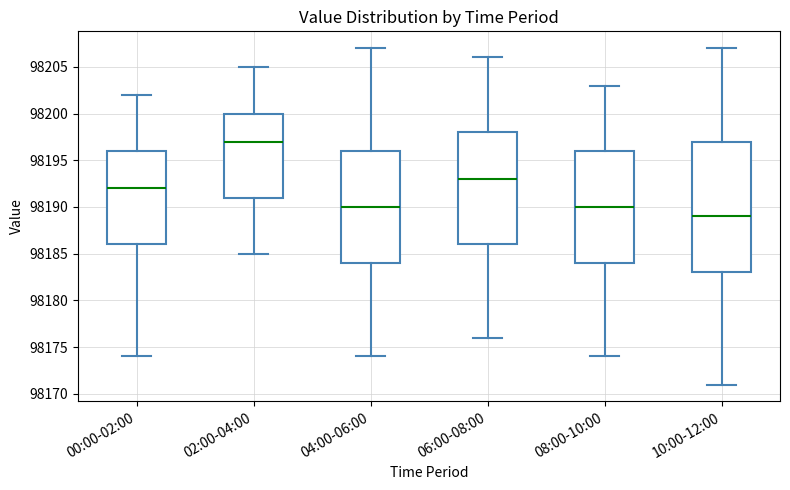

Reading left to right, transcribe this box plot: for each box, give where its median line is, the range the box spans, and where its two whiskers end, as read against the y-axis. The values are not printed on the chart, so give them approximately, as read against the axis.

00:00-02:00: median 98192, box 98186 to 98196, whiskers 98174 to 98202
02:00-04:00: median 98197, box 98191 to 98200, whiskers 98185 to 98205
04:00-06:00: median 98190, box 98184 to 98196, whiskers 98174 to 98207
06:00-08:00: median 98193, box 98186 to 98198, whiskers 98176 to 98206
08:00-10:00: median 98190, box 98184 to 98196, whiskers 98174 to 98203
10:00-12:00: median 98189, box 98183 to 98197, whiskers 98171 to 98207